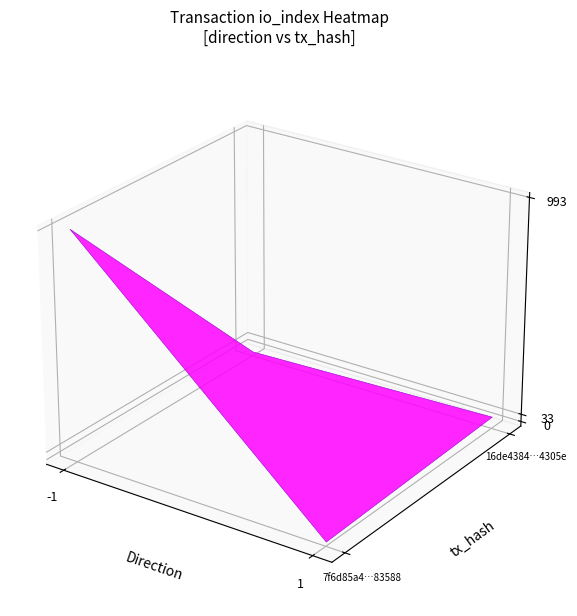

What is the average value of the 7f6d85a4be1eaef971aa9b15ccfe0bb43a83588 series?

496